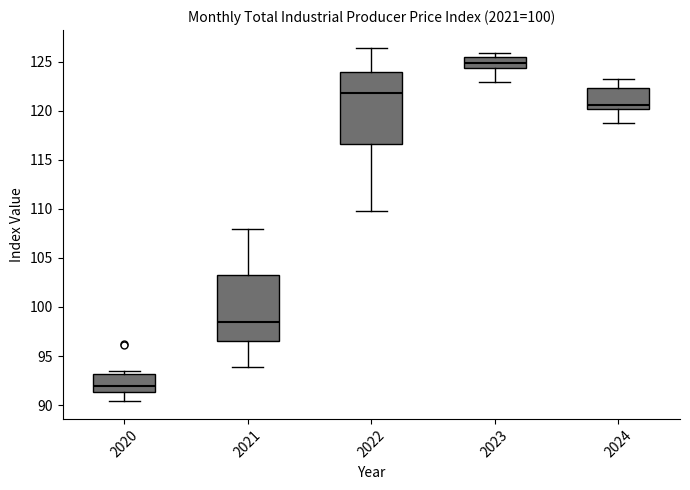

Which box's median line is the highest?

2023